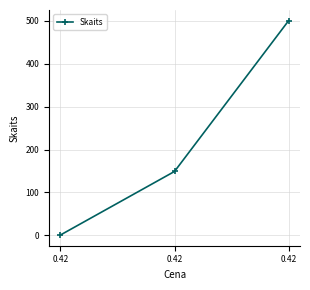

Reading left to right, transcribe all the data shown in this chart.

0.42=1	0.42=149	0.42=500